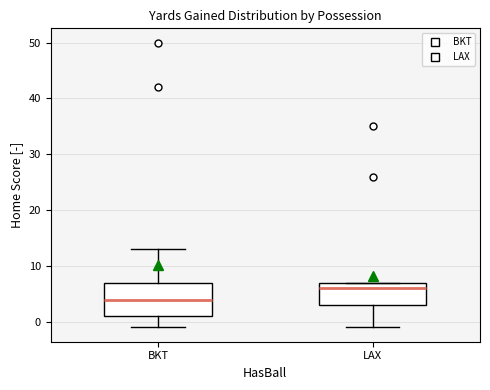

Which box's median line is the lowest?

BKT